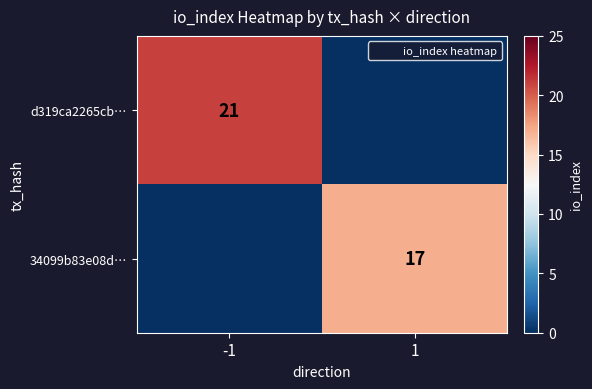

Is it true that d319ca2265cb… equals 21 at -1?

True